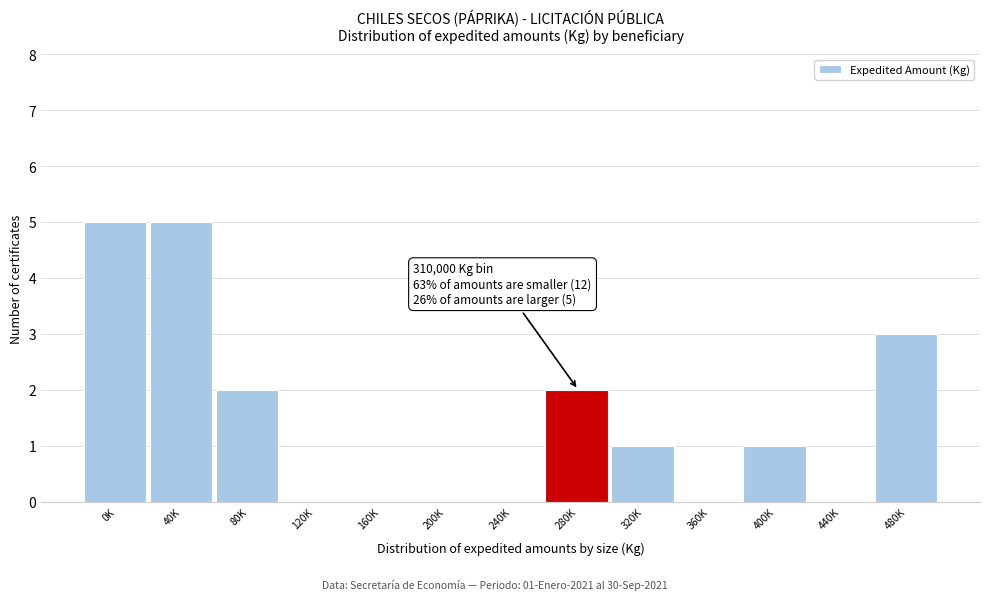

Reading right to left, what are all the values shown in this chart?

480K=3	440K=0	400K=1	360K=0	320K=1	280K=2	240K=0	200K=0	160K=0	120K=0	80K=2	40K=5	0K=5